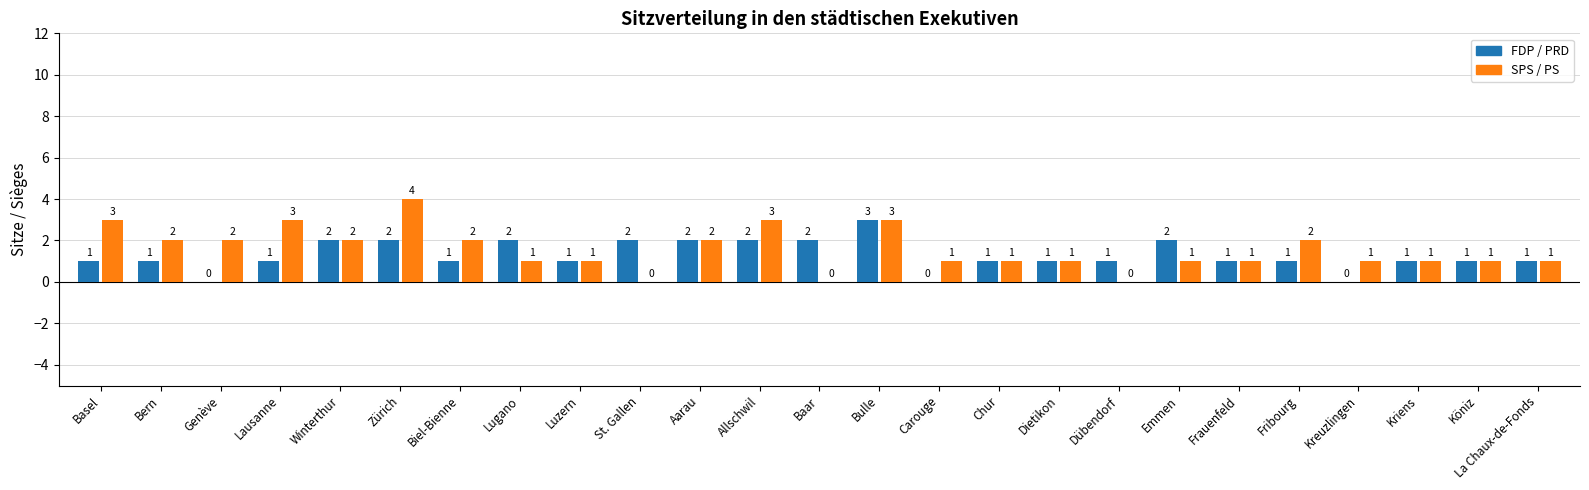

Reading left to right, list all the values displayed in this chart.

FDP / PRD: 1	1	0	1	2	2	1	2	1	2	2	2	2	3	0	1	1	1	2	1	1	0	1	1	1
SPS / PS: 3	2	2	3	2	4	2	1	1	0	2	3	0	3	1	1	1	0	1	1	2	1	1	1	1